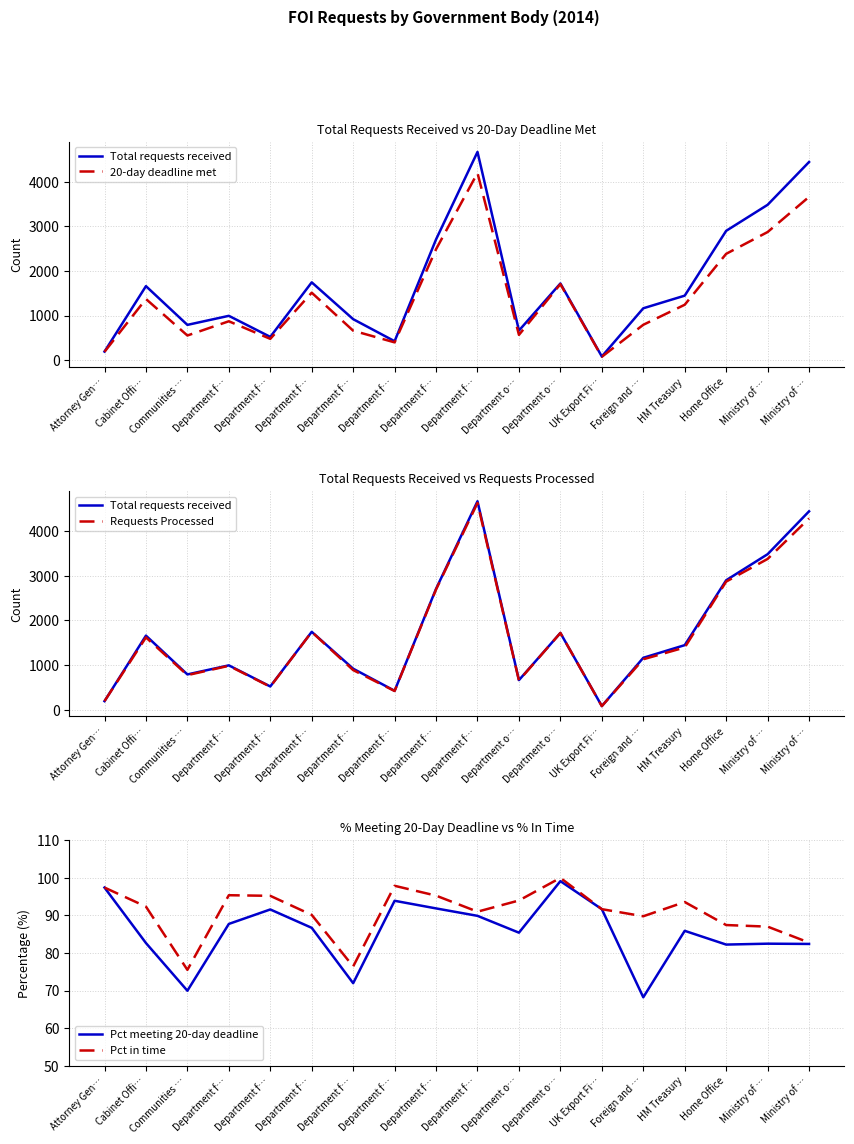

At Ministry of …, list the series in order from smallest to largest.

Pct meeting 20-day deadline, Pct in time, 20-day deadline met, Requests Processed, Total requests received